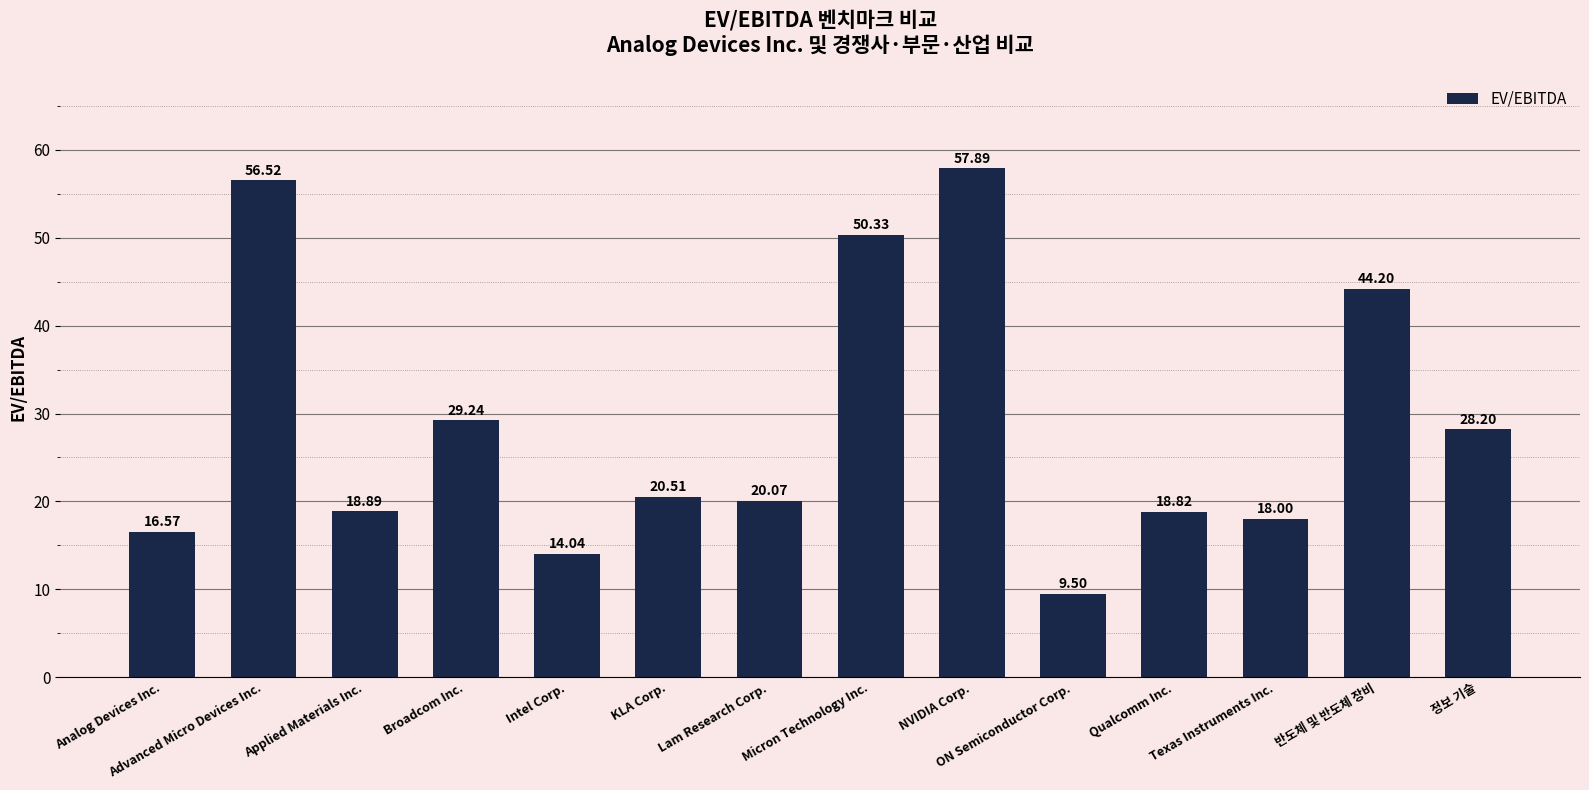

Reading left to right, list all the values displayed in this chart.

16.6	56.5	18.9	29.2	14.0	20.5	20.1	50.3	57.9	9.5	18.8	18.0	44.2	28.2